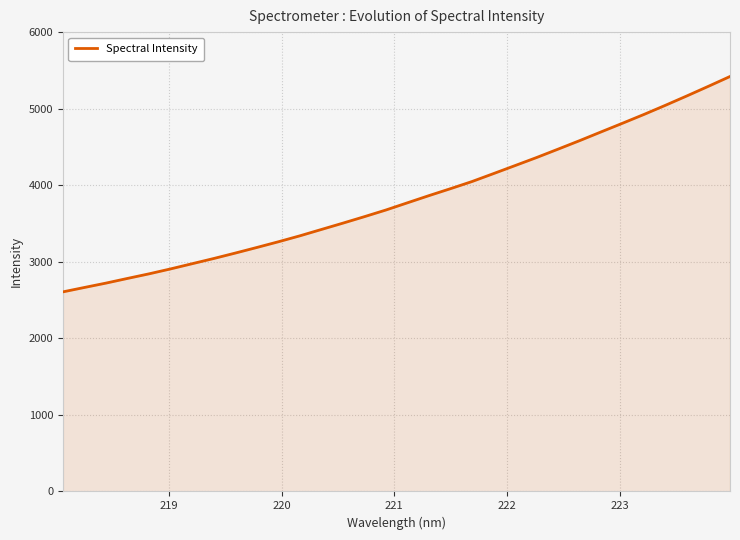

What is the greatest value displayed?

5420.2